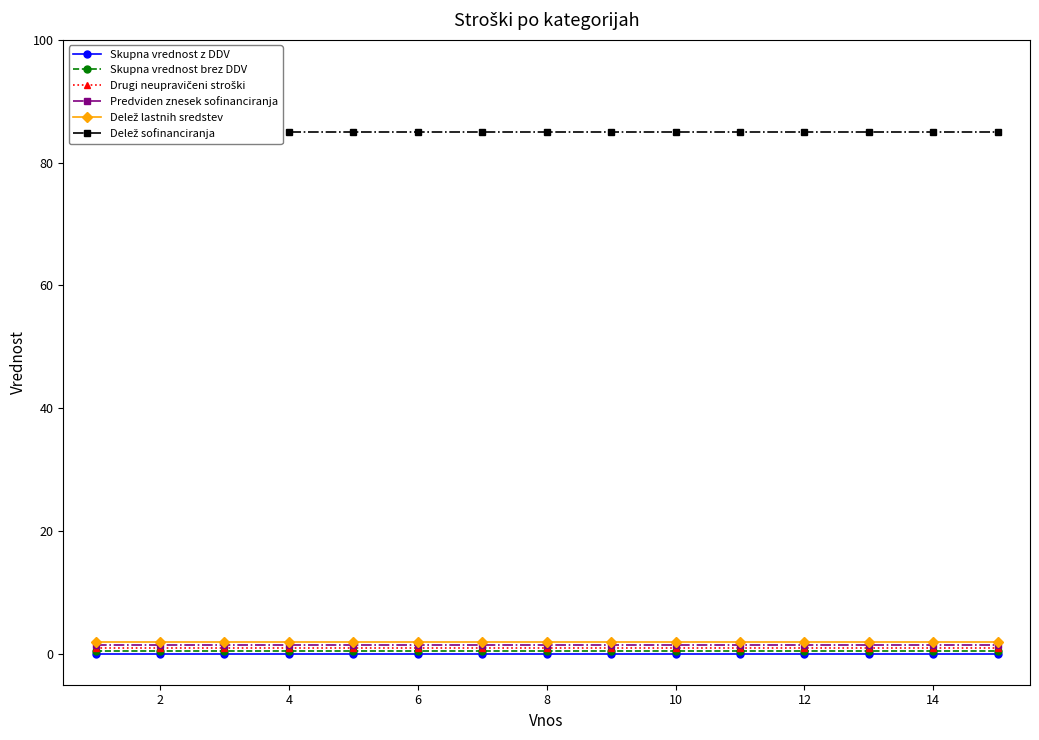

Count the number of data series in this chart.

6